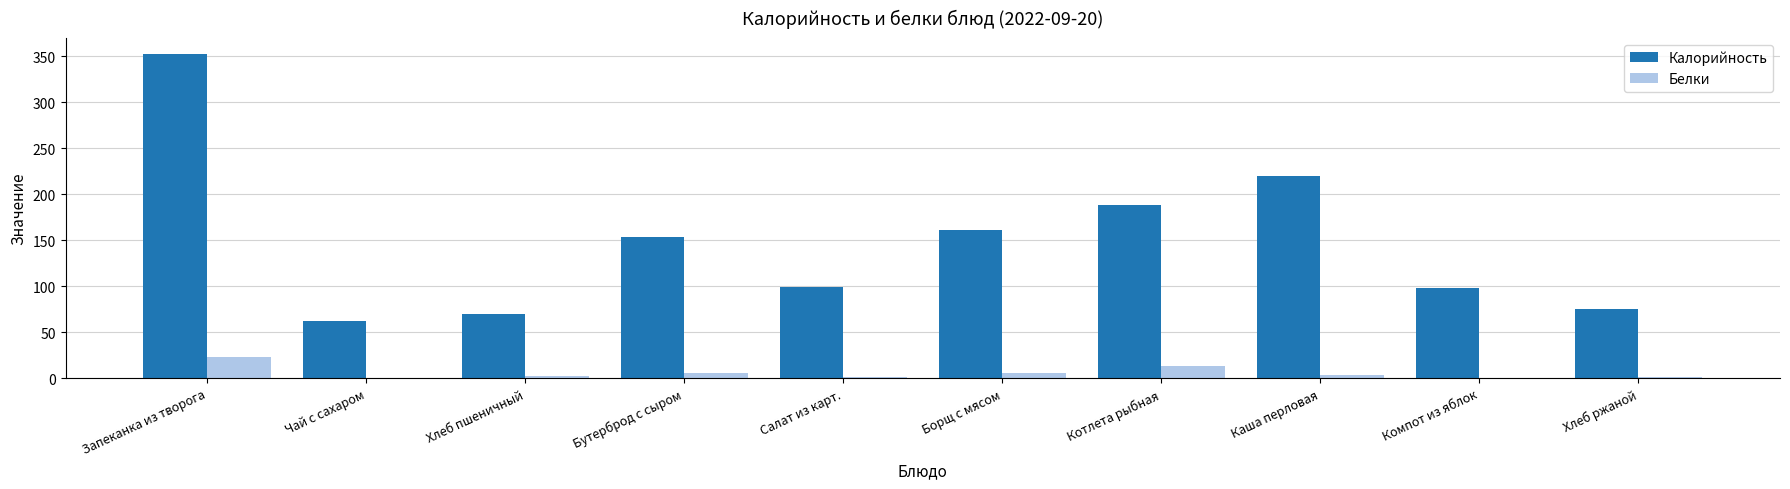

What is the maximum value shown in the chart?

352.0